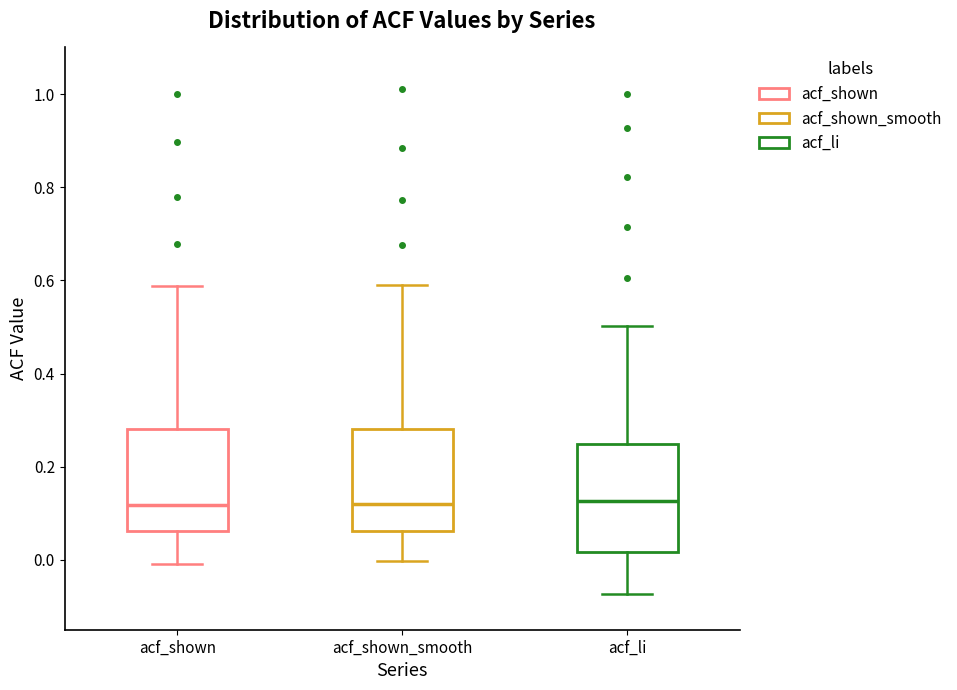

Reading left to right, read every box against the y-axis: the position of its median line, the range the box covers, and the ends of its whiskers. The values are not printed on the chart, so give them approximately, as read against the axis.

acf_shown: median 0.12, box 0.06 to 0.28, whiskers 0.00 to 0.58
acf_shown_smooth: median 0.12, box 0.06 to 0.28, whiskers 0.00 to 0.60
acf_li: median 0.12, box 0.02 to 0.24, whiskers -0.08 to 0.50